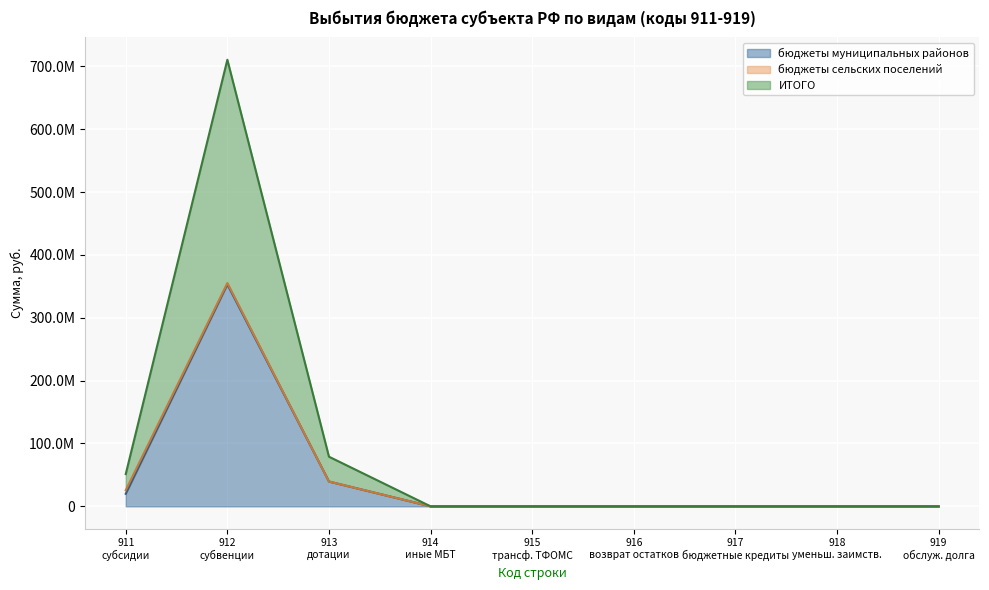

Where is the first local maximum for бюджеты муниципальных районов?

912 субвенции